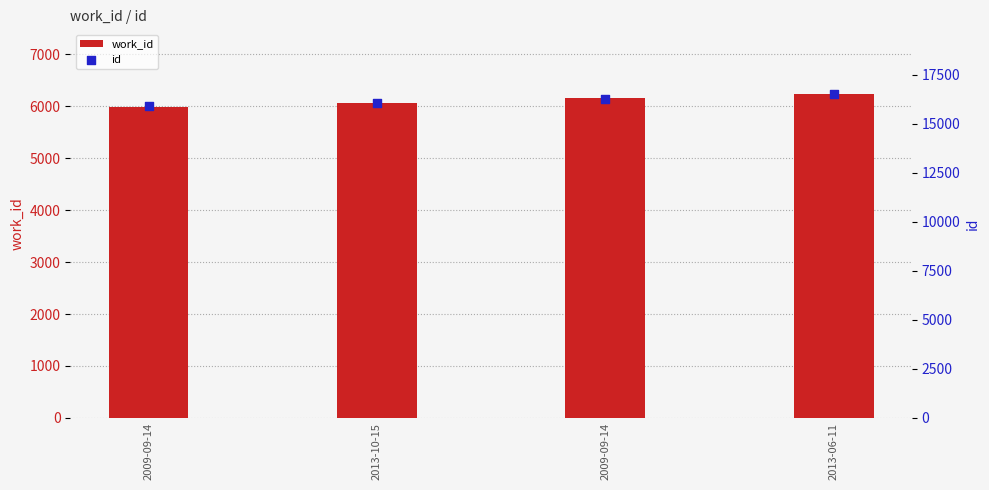

Which series has the largest total across all categories?

id